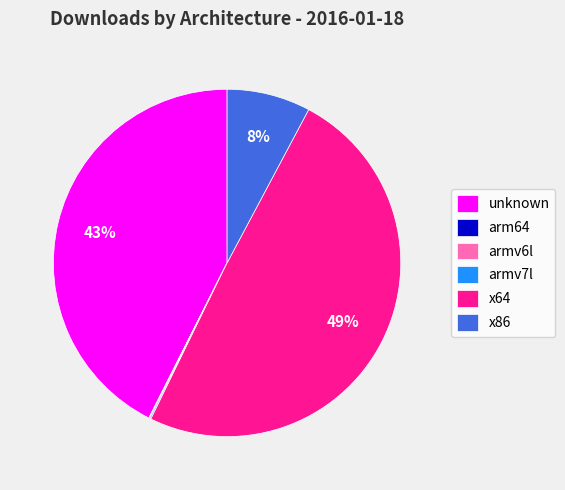

To the nearest percent, what percentage of the pie is unknown?

43%